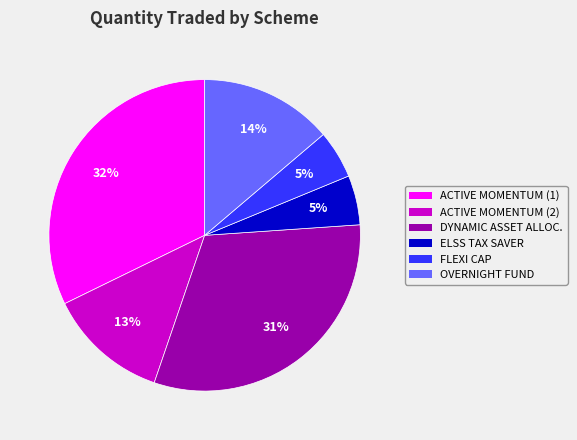

Approximately how many times larger is the value at ELSS TAX SAVER compared to OVERNIGHT FUND?

0.4